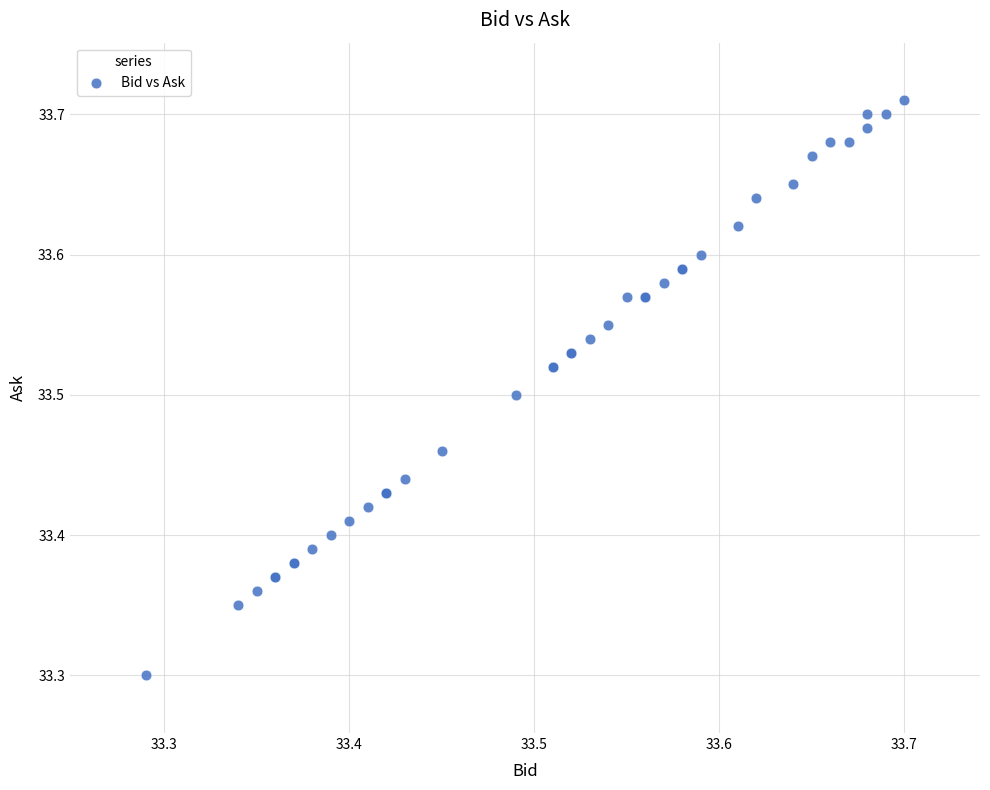

What Y value in the scatter plot is closest to 33?

33.3